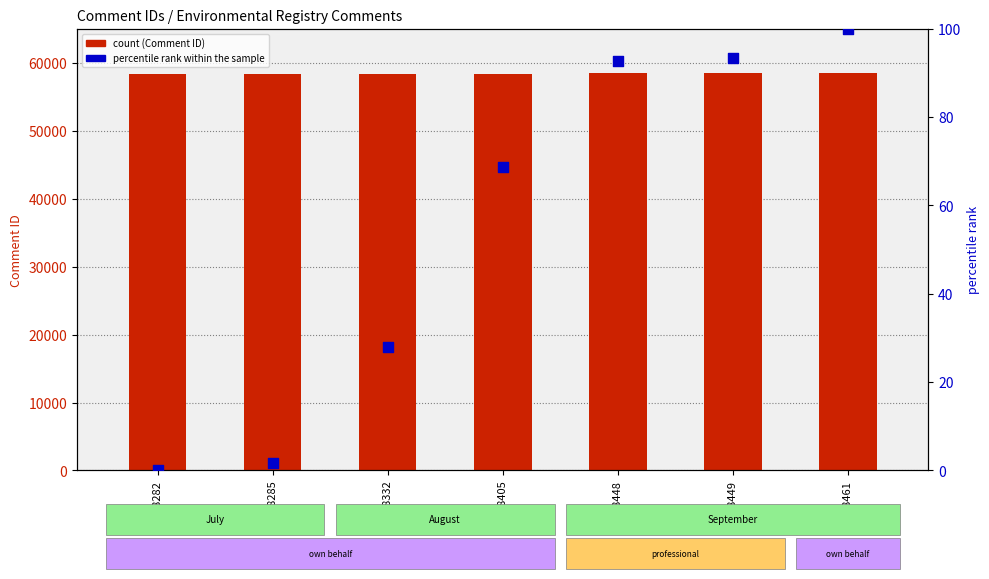

Which series has the widest spread of Y values?

Comment ID